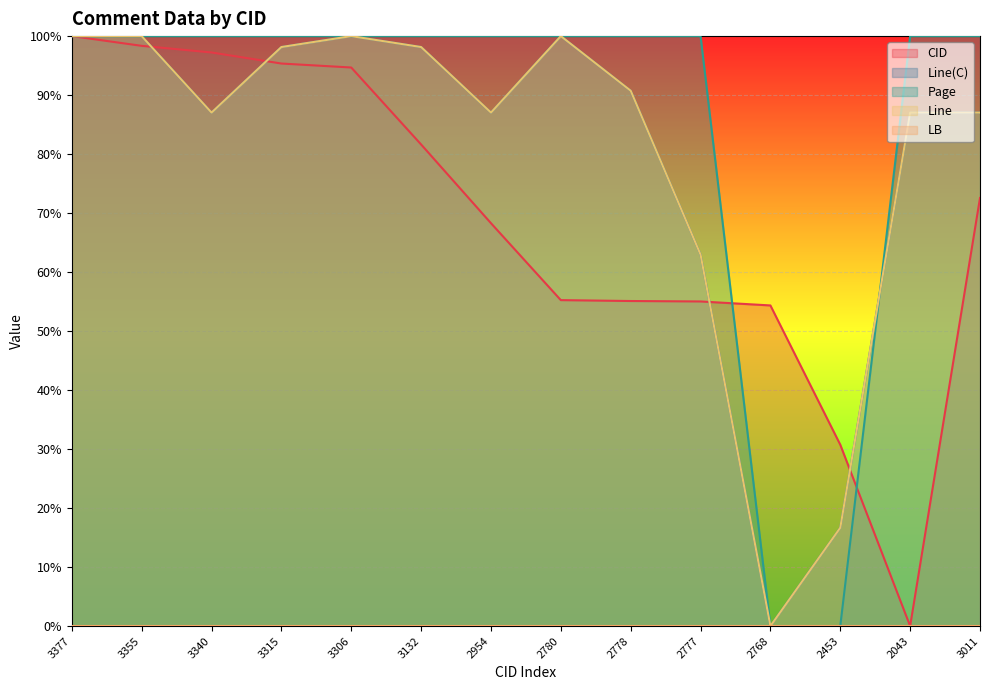

True or false: Line has a value of 100.0 at 3377.

True